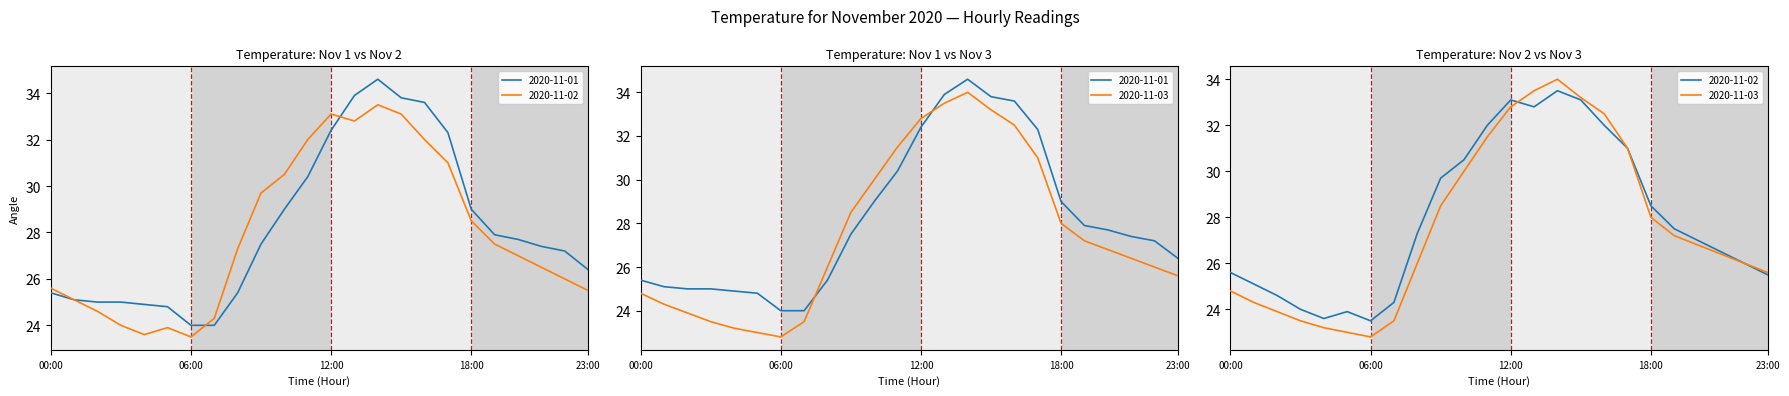

What is the approximate value of 2020-11-01 at 10:00?

29.0